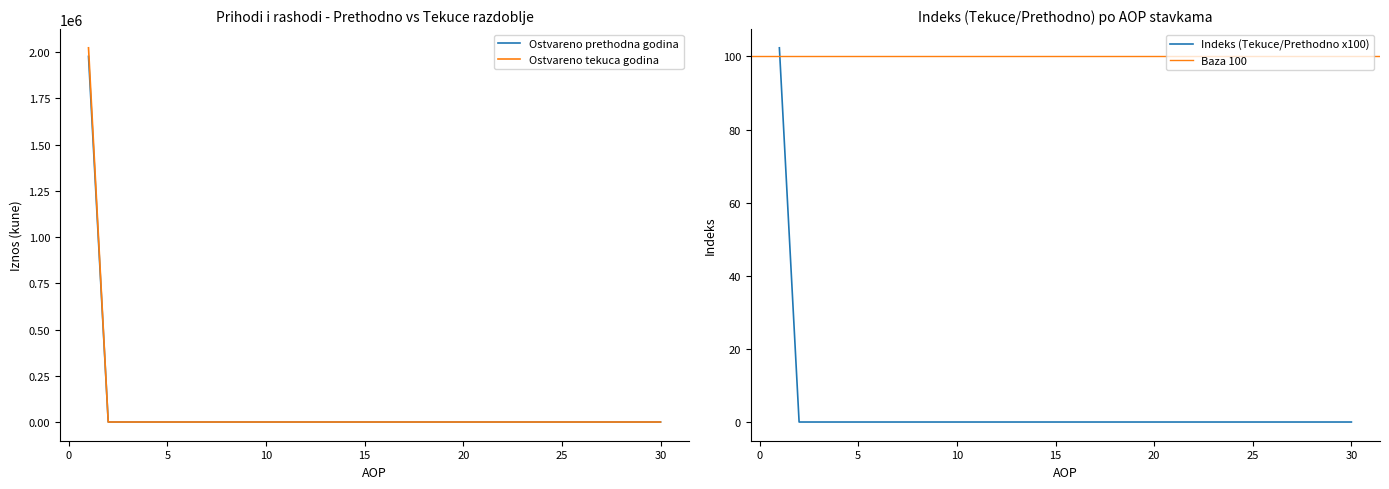

What is the highest value of the Ostvareno prethodna godina series?

1977323